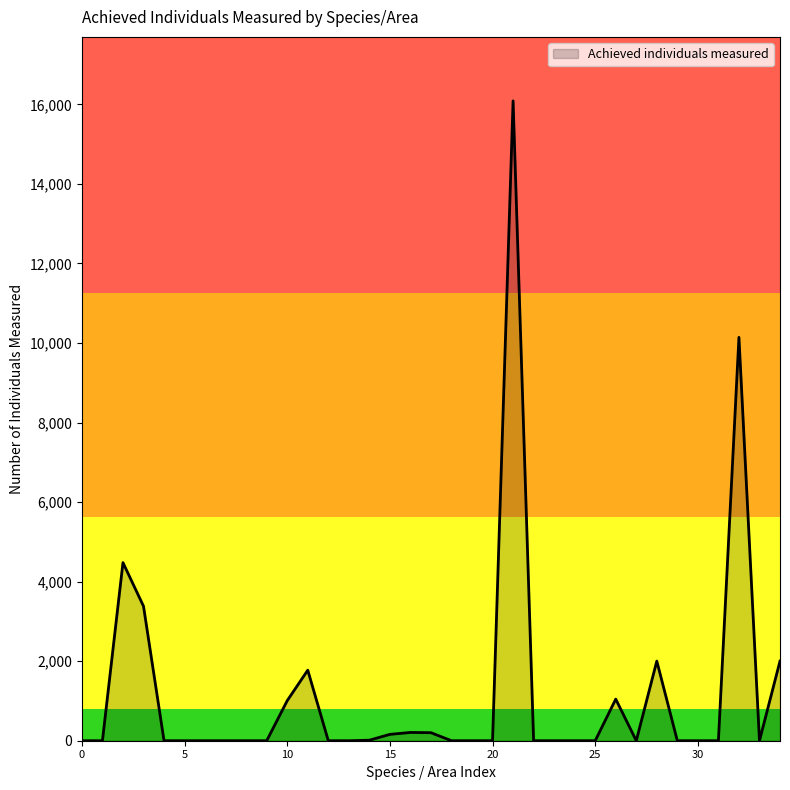

What is the maximum value shown in the chart?

16089